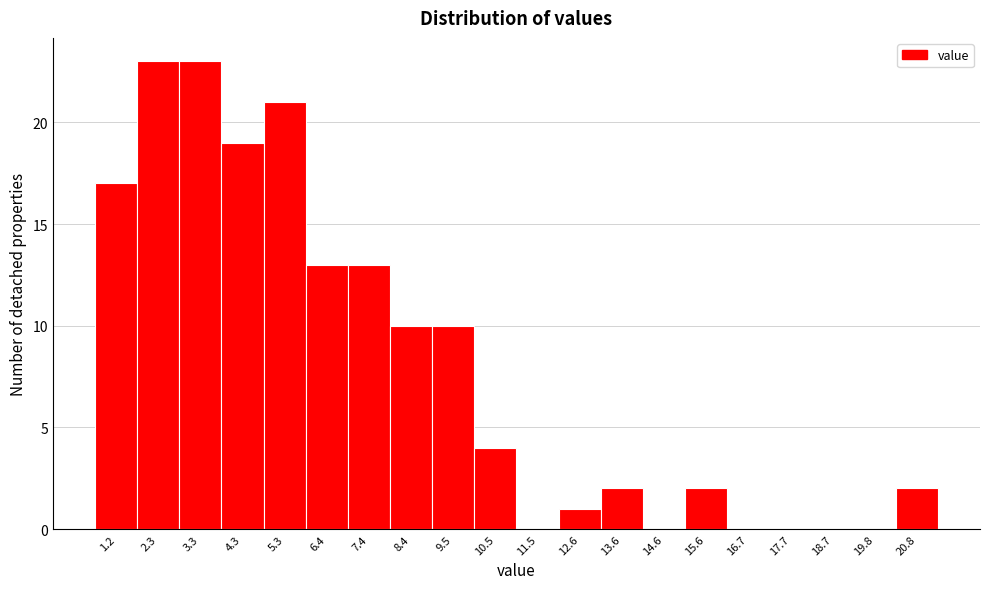

Reading right to left, transcribe all the data shown in this chart.

20.8=2	19.8=0	18.7=0	17.7=0	16.7=0	15.6=2	14.6=0	13.6=2	12.6=1	11.5=0	10.5=4	9.5=10	8.4=10	7.4=13	6.4=13	5.3=21	4.3=19	3.3=23	2.3=23	1.2=17